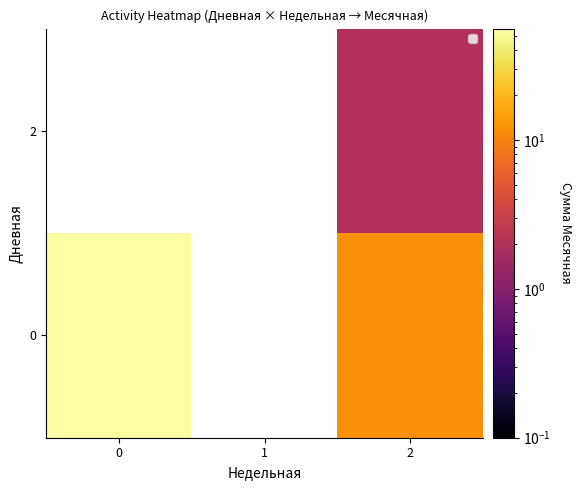

At which label does row_0 reach its minimum?

2